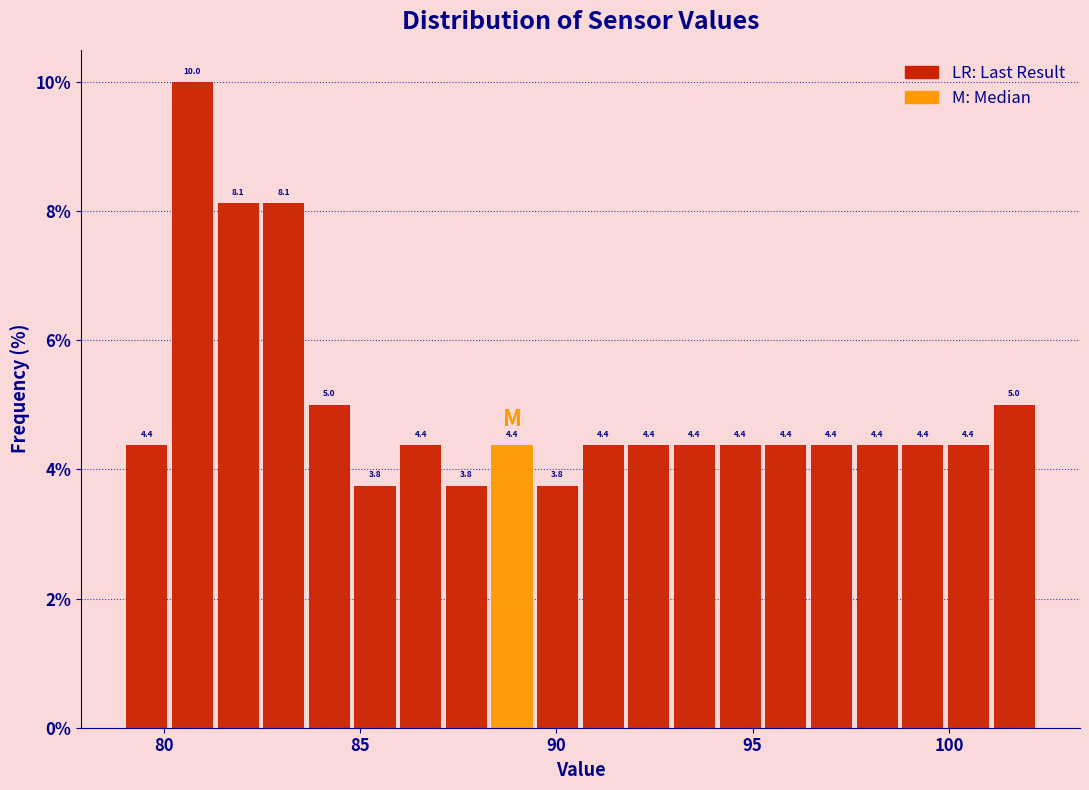

Read against the x-axis, roughly where is the centre of the tallest bar?

80.5